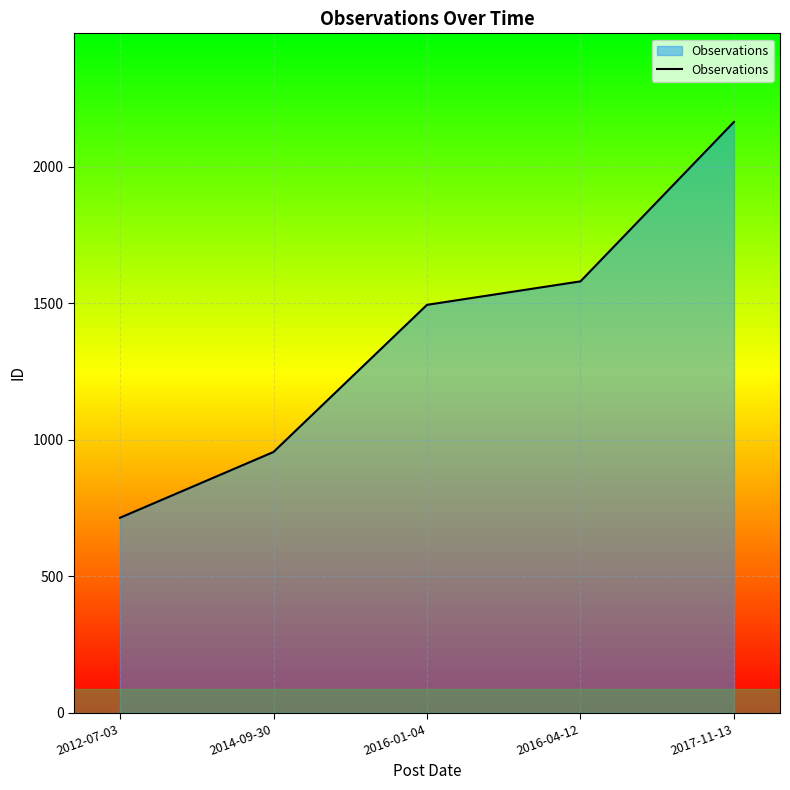

Reading left to right, what are all the values shown in this chart?

2012-07-03=714	2014-09-30=955	2016-01-04=1494	2016-04-12=1580	2017-11-13=2164